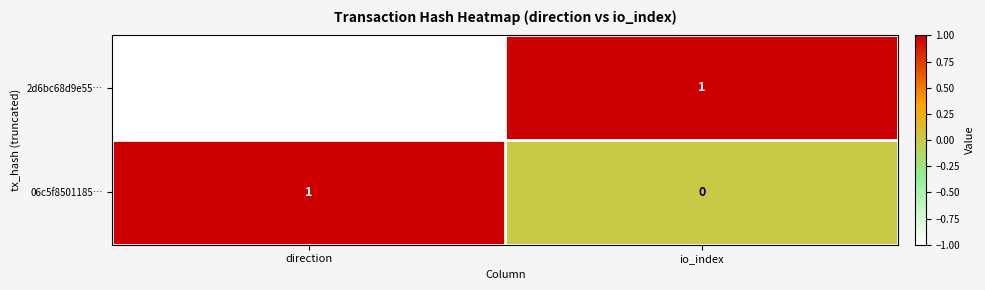

Which series has the largest total across all categories?

06c5f8501185…